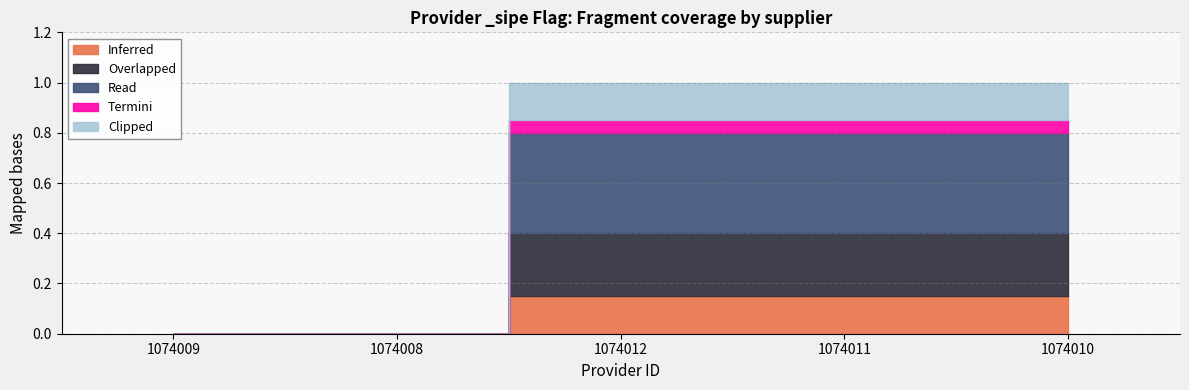

True or false: Inferred has more than 2 interior local peaks.

False